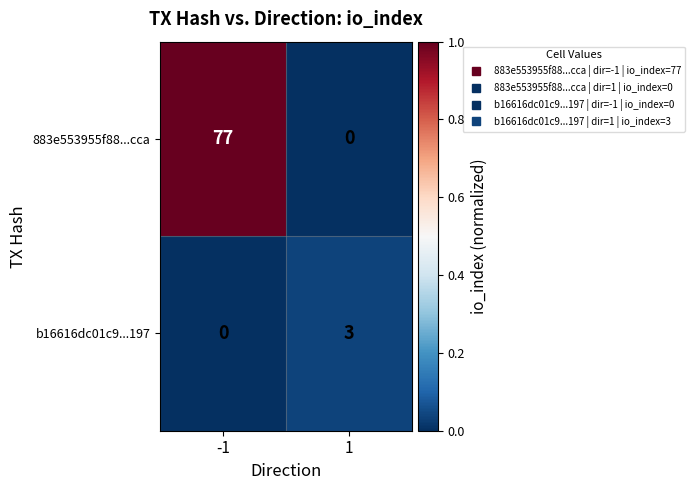

The 883e553955f88...cca series shows 77 at -1. True or false?

True